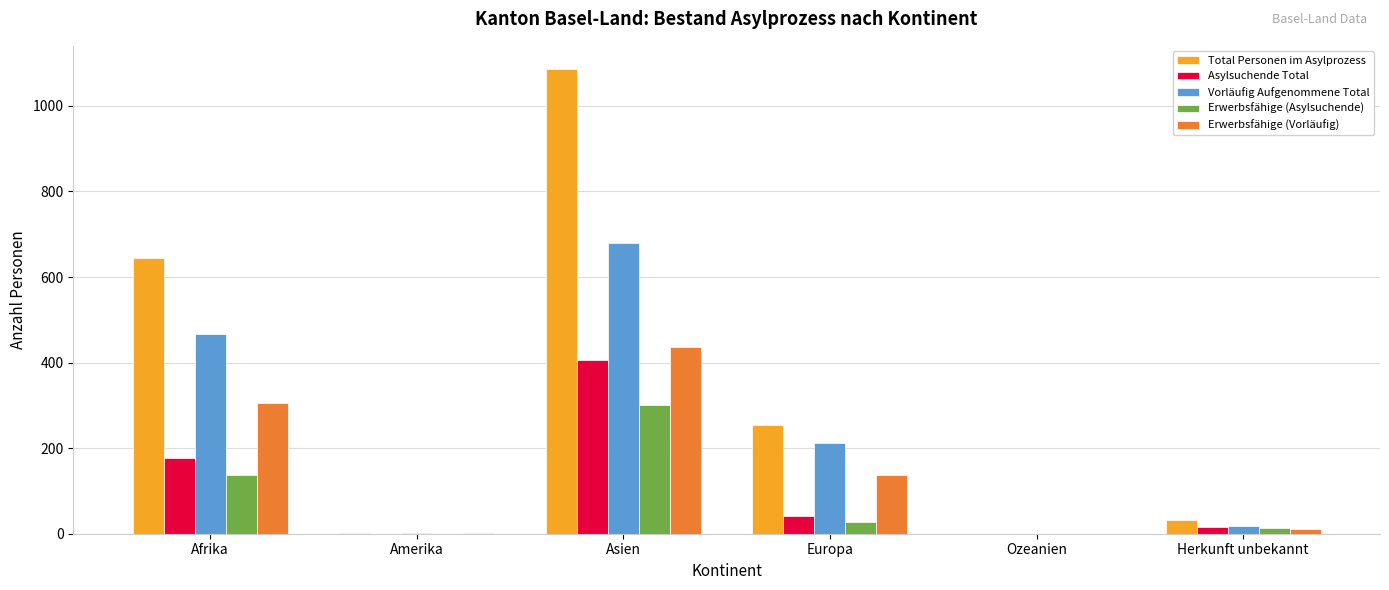

At which category is the sum across all series the highest?

Asien